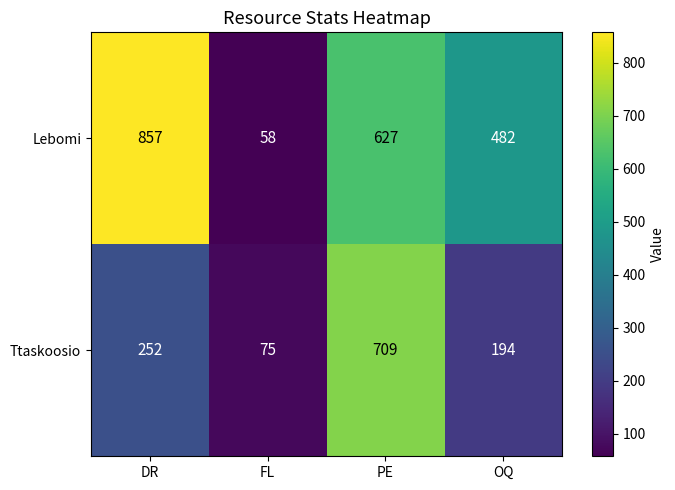

At which category is the sum across all series the highest?

PE